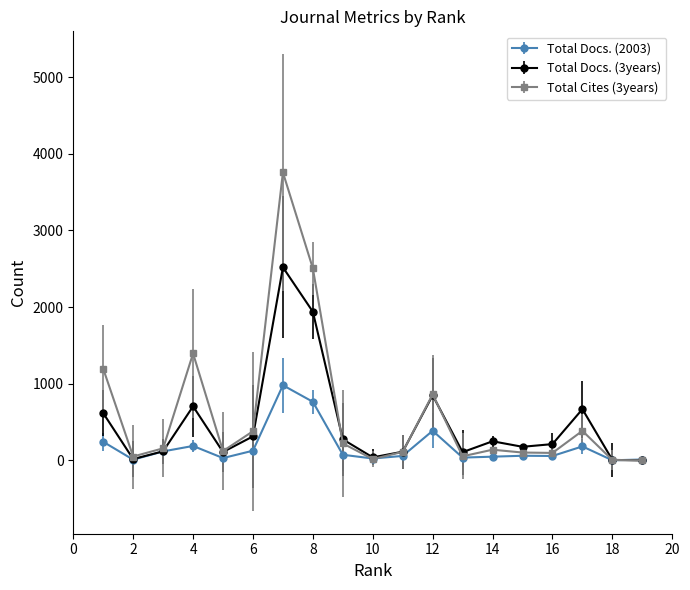

List the series in order of their peak value, highest first.

Total Cites (3years), Total Docs. (3years), Total Docs. (2003)